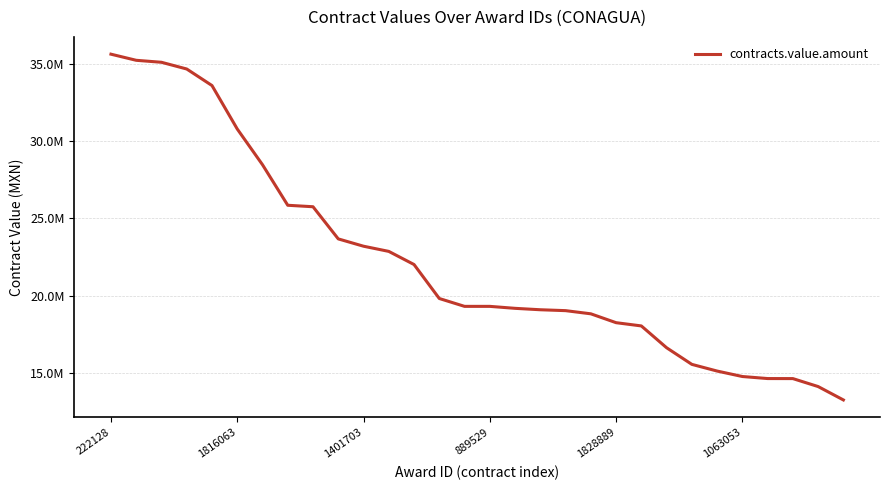

What is the maximum value shown in the chart?

35603448.3